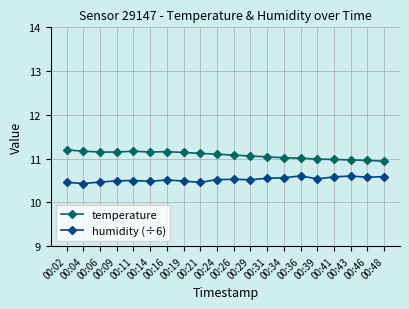

Is the value of humidity (÷6) at 00:16 greater than the value of temperature at 00:39?

No